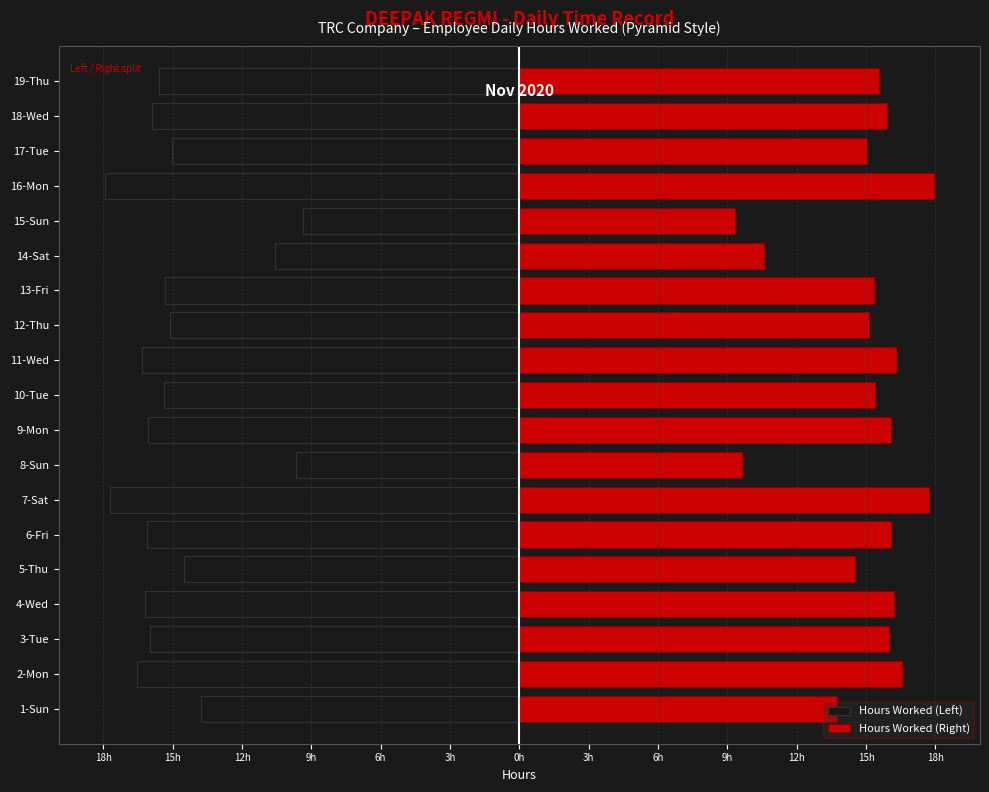

How many values in the Hours Worked (Left) series exceed -15?

5